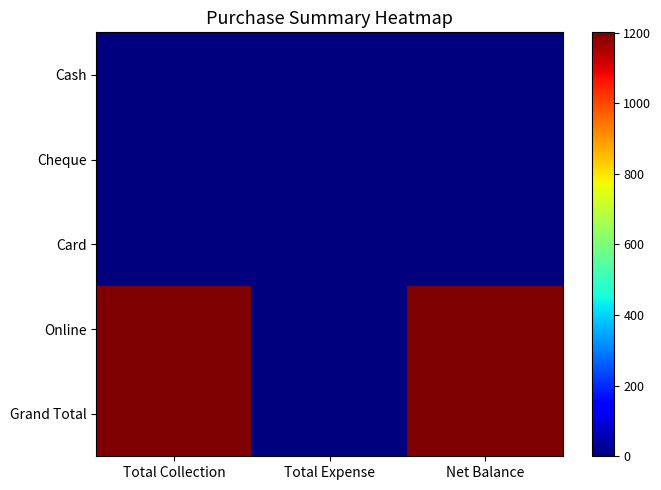

What is the total value across all series at Net Balance?

2402